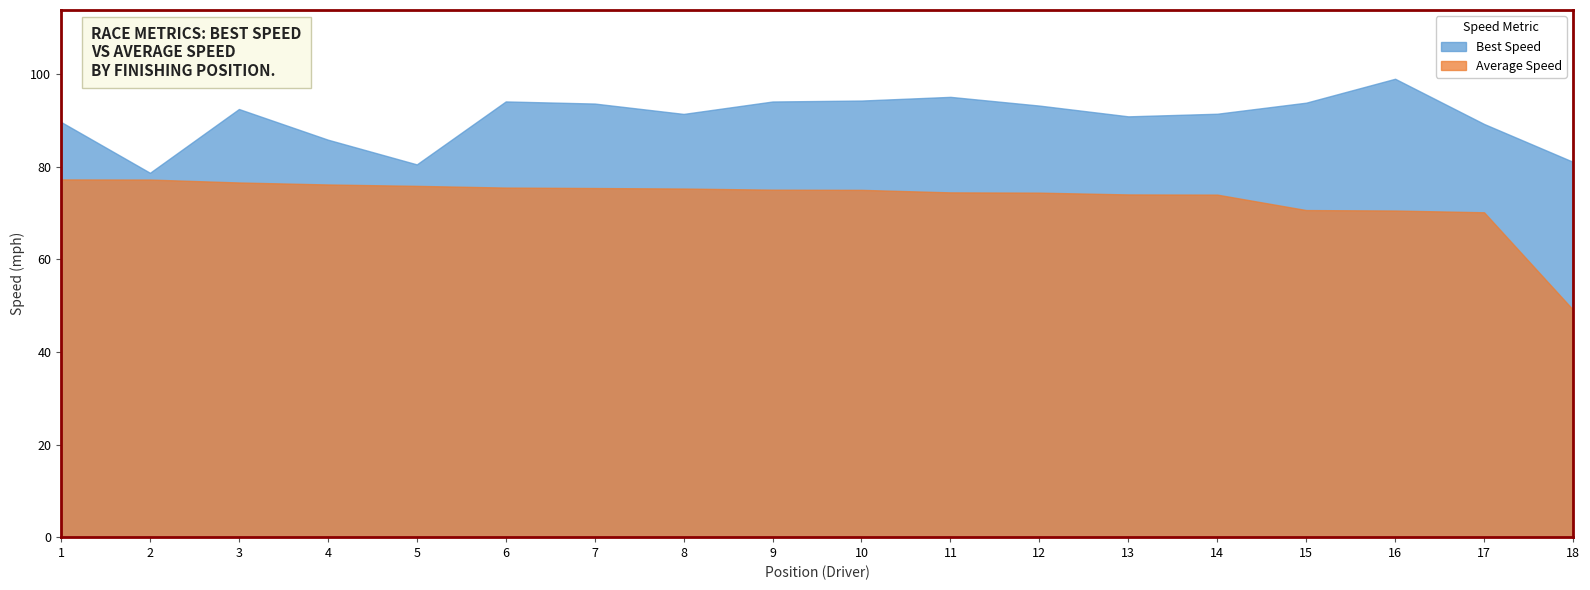

What is the maximum value for Best Speed?

99.0